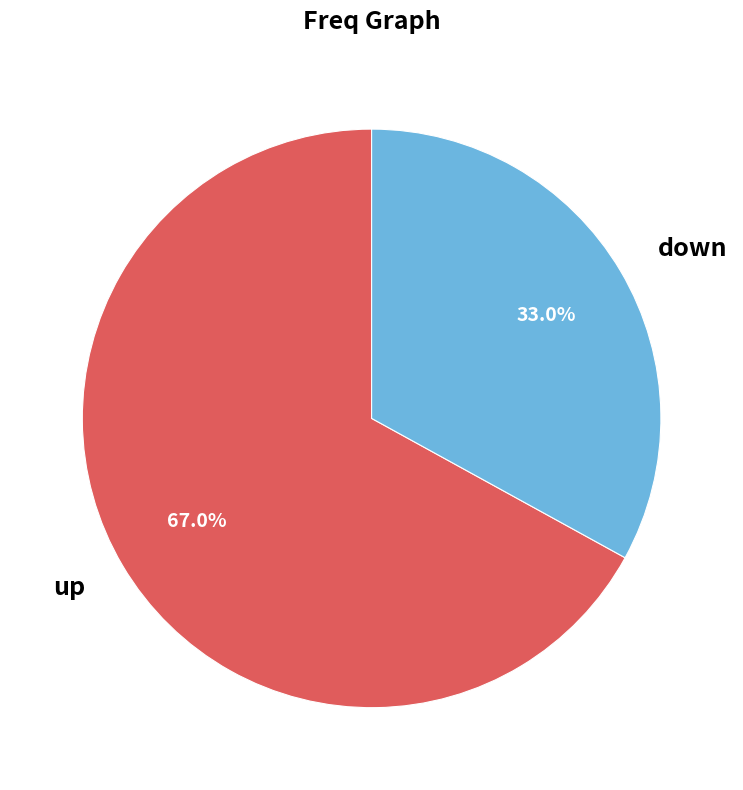

Between down and up, which is larger?

up